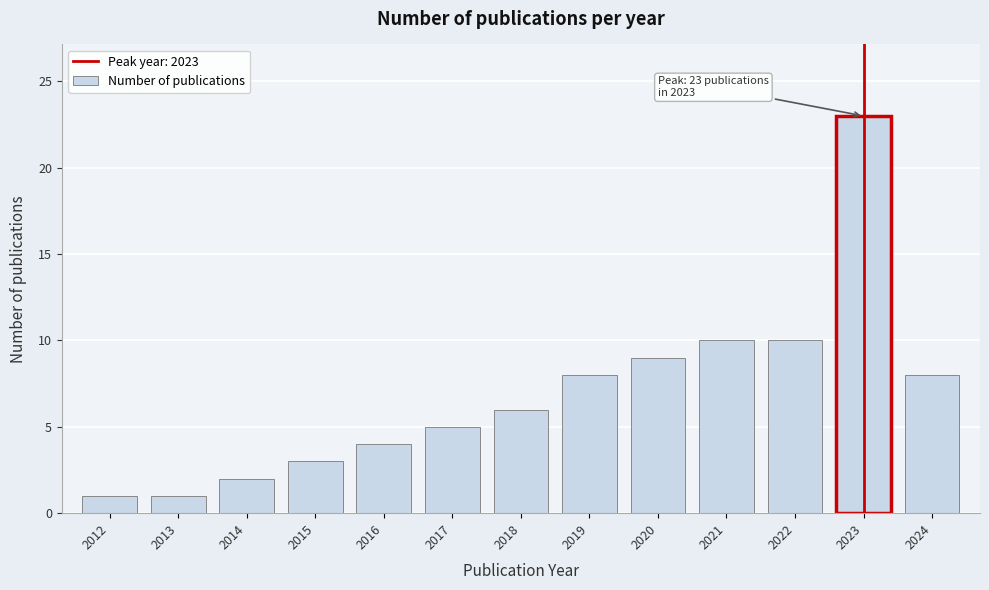

Reading left to right, what are all the values shown in this chart?

1	1	2	3	4	5	6	8	9	10	10	23	8